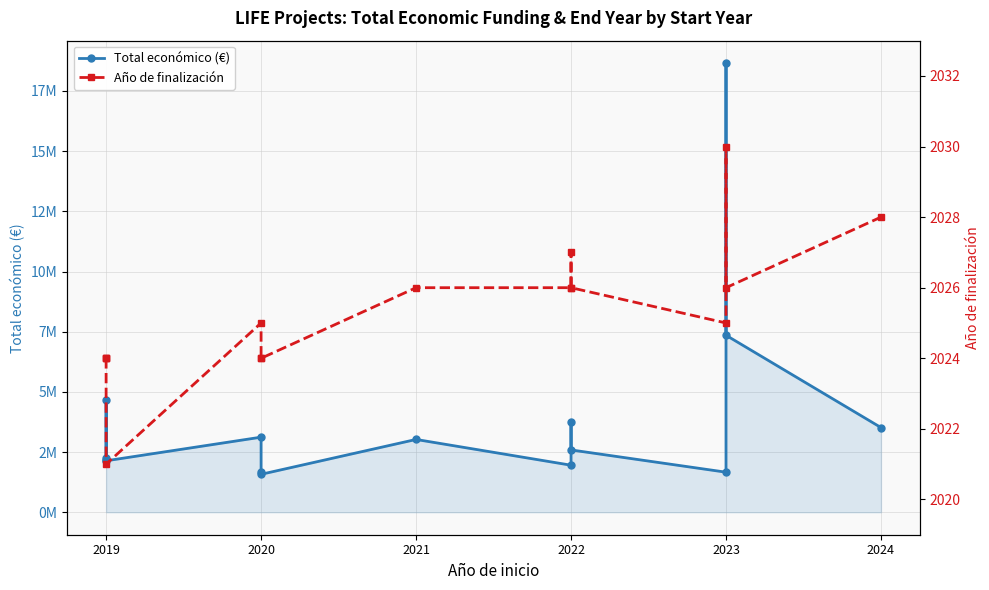

What are all the series names shown in the legend?

Total económico (€), Año de finalización